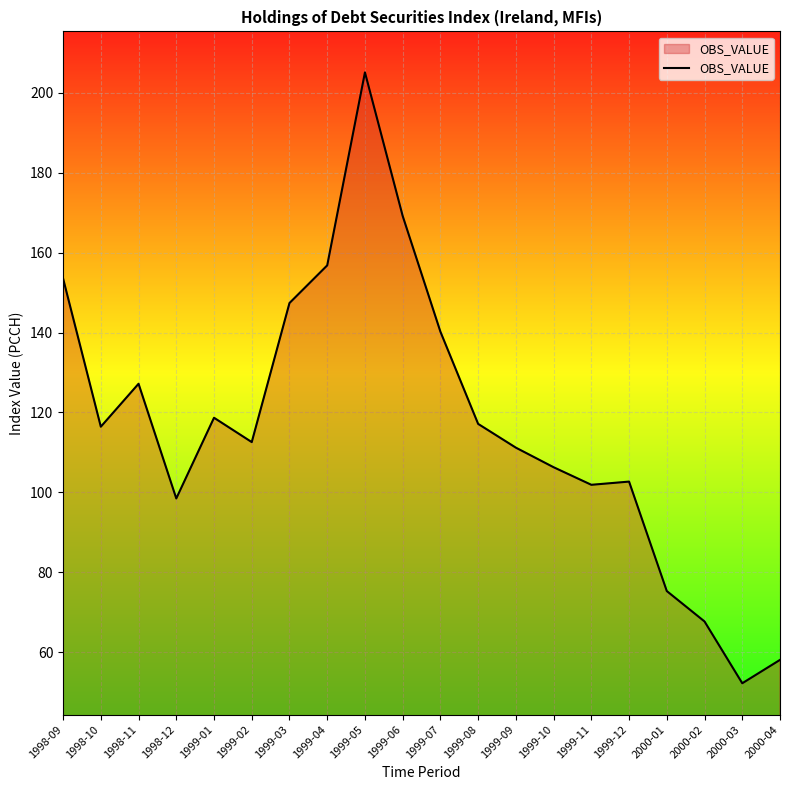

At which category does the data reach its first local valley?

1998-10